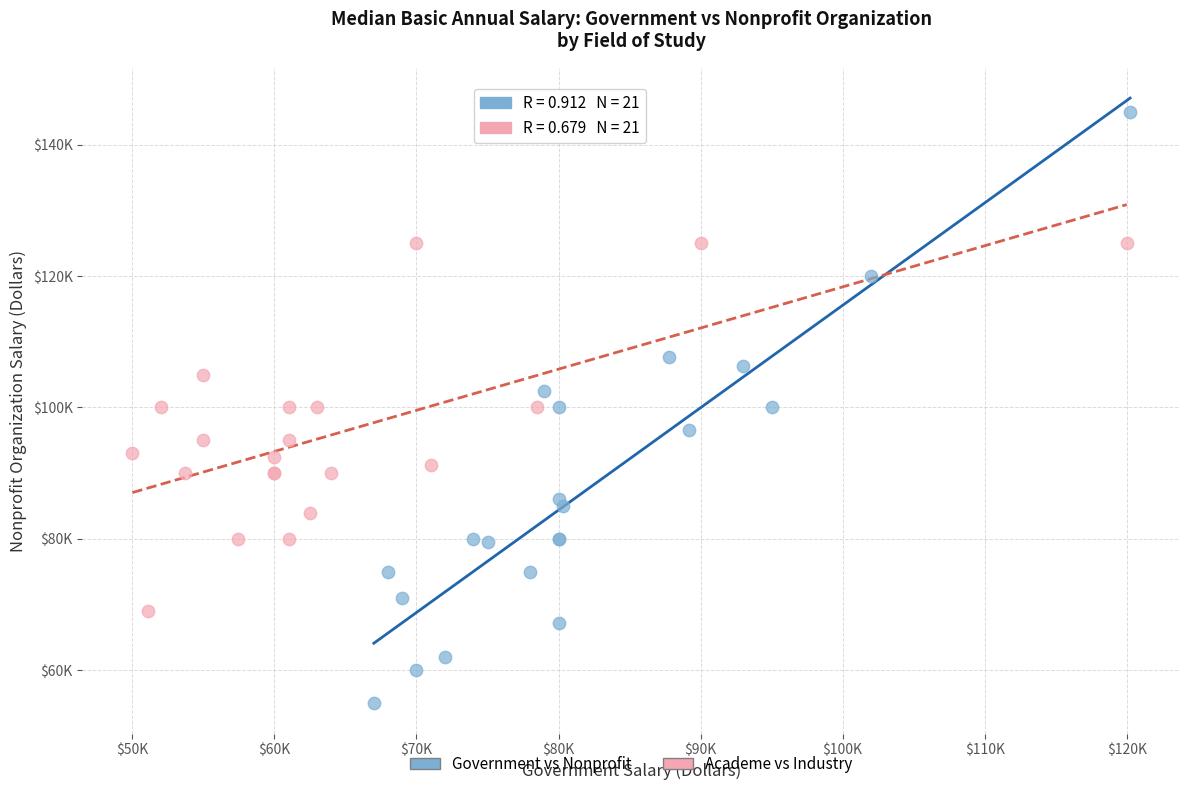

Which series reaches the maximum Y coordinate?

Government vs Nonprofit